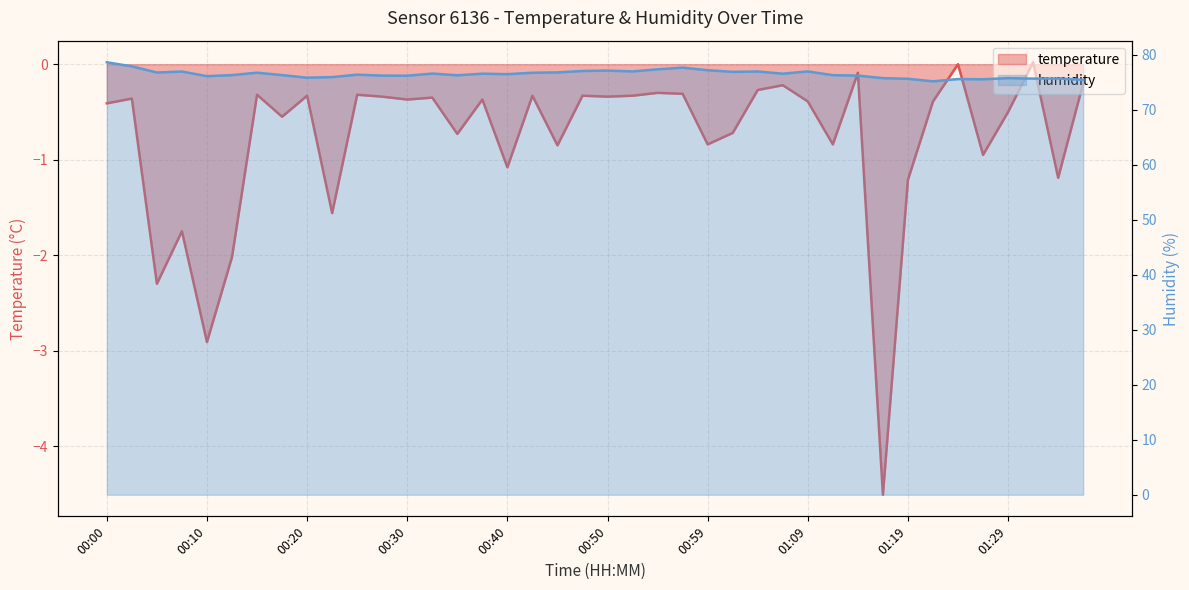

What is the smallest value displayed?

-4.5